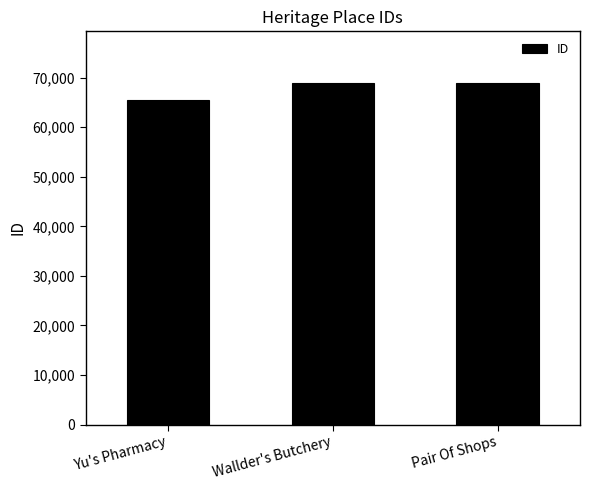

Does the chart contain any negative values?

No